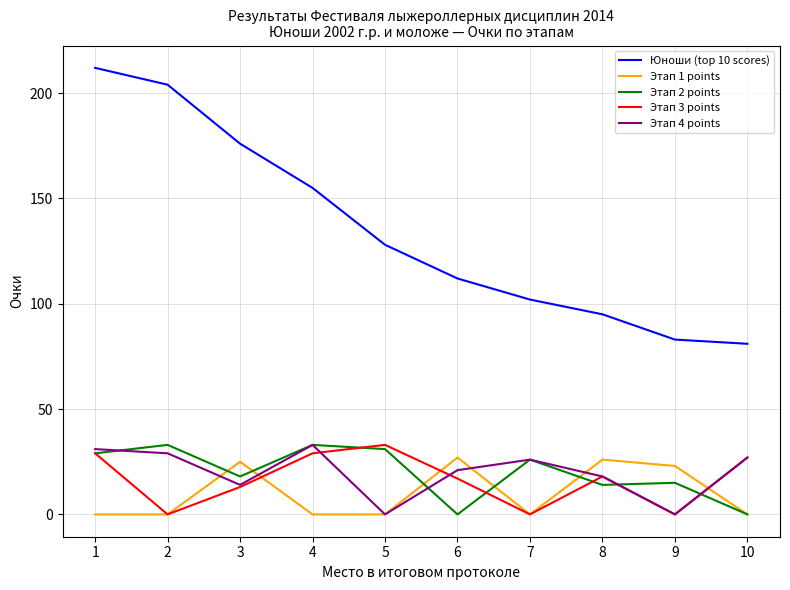

Which series has the widest spread of values?

Юноши (top 10 scores)